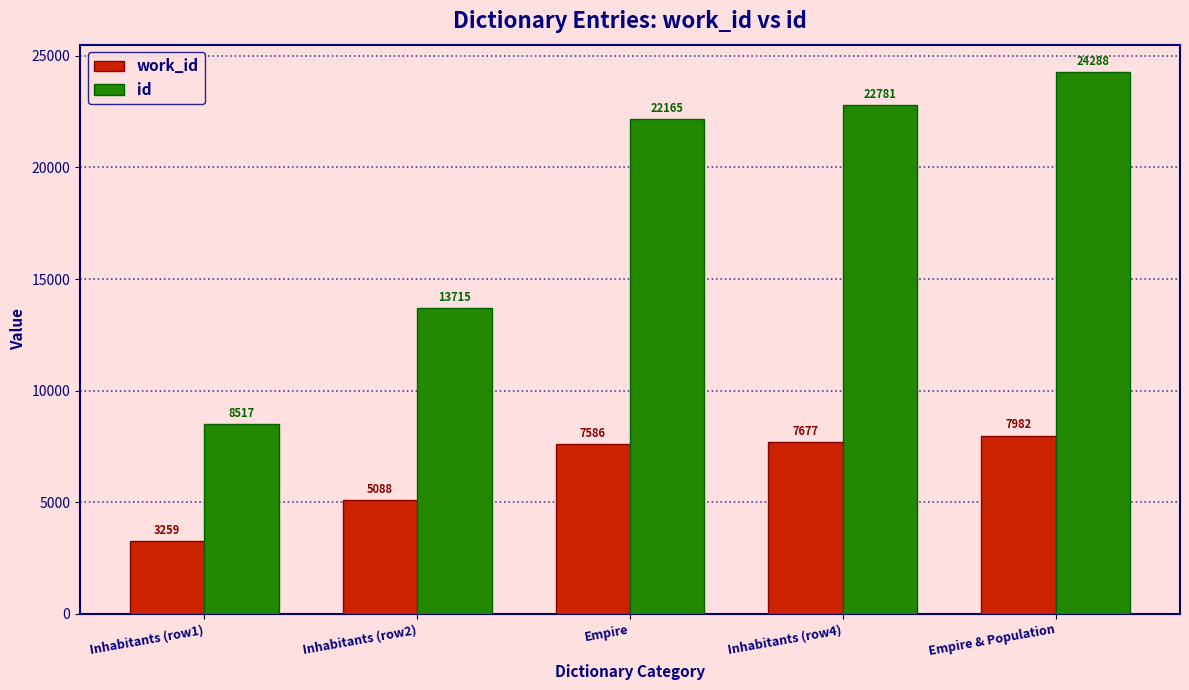

What position from the right is Inhabitants (row4)?

2